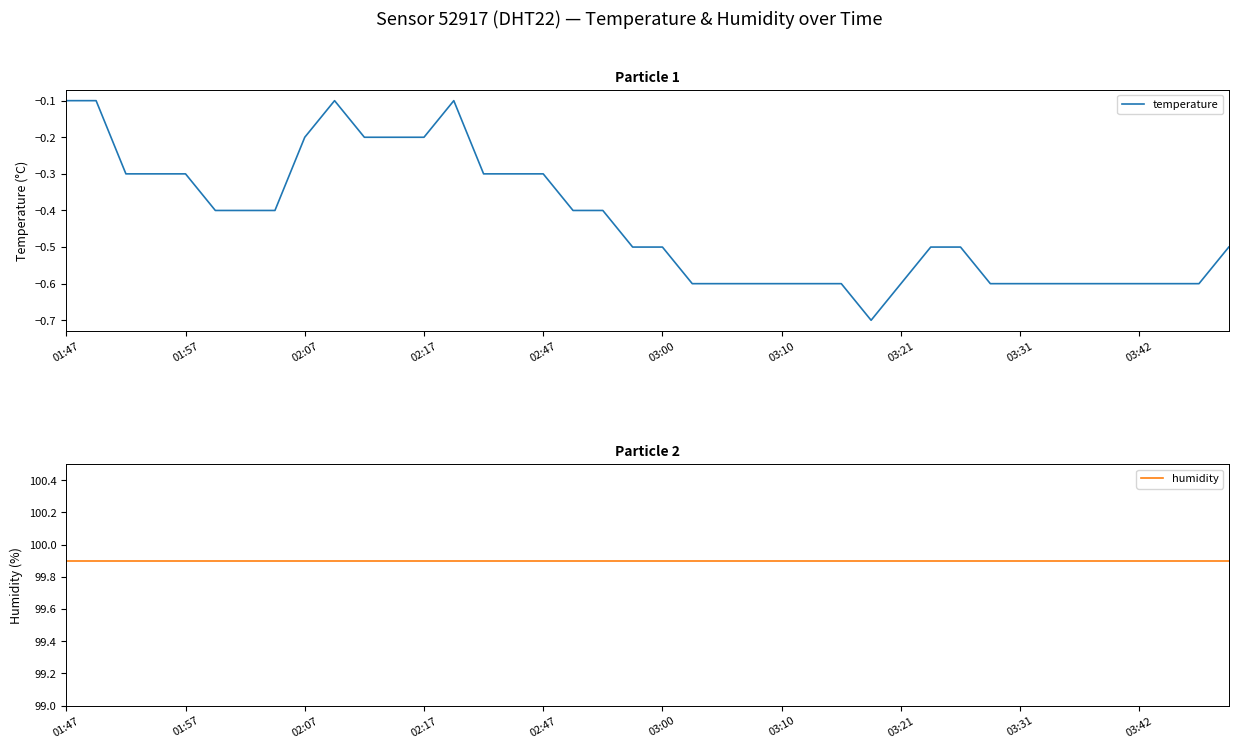

At which label does humidity reach its minimum?

01:47